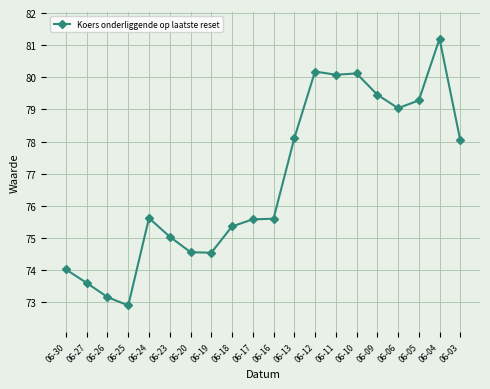

What is the value of the 5th point from the left?

75.6